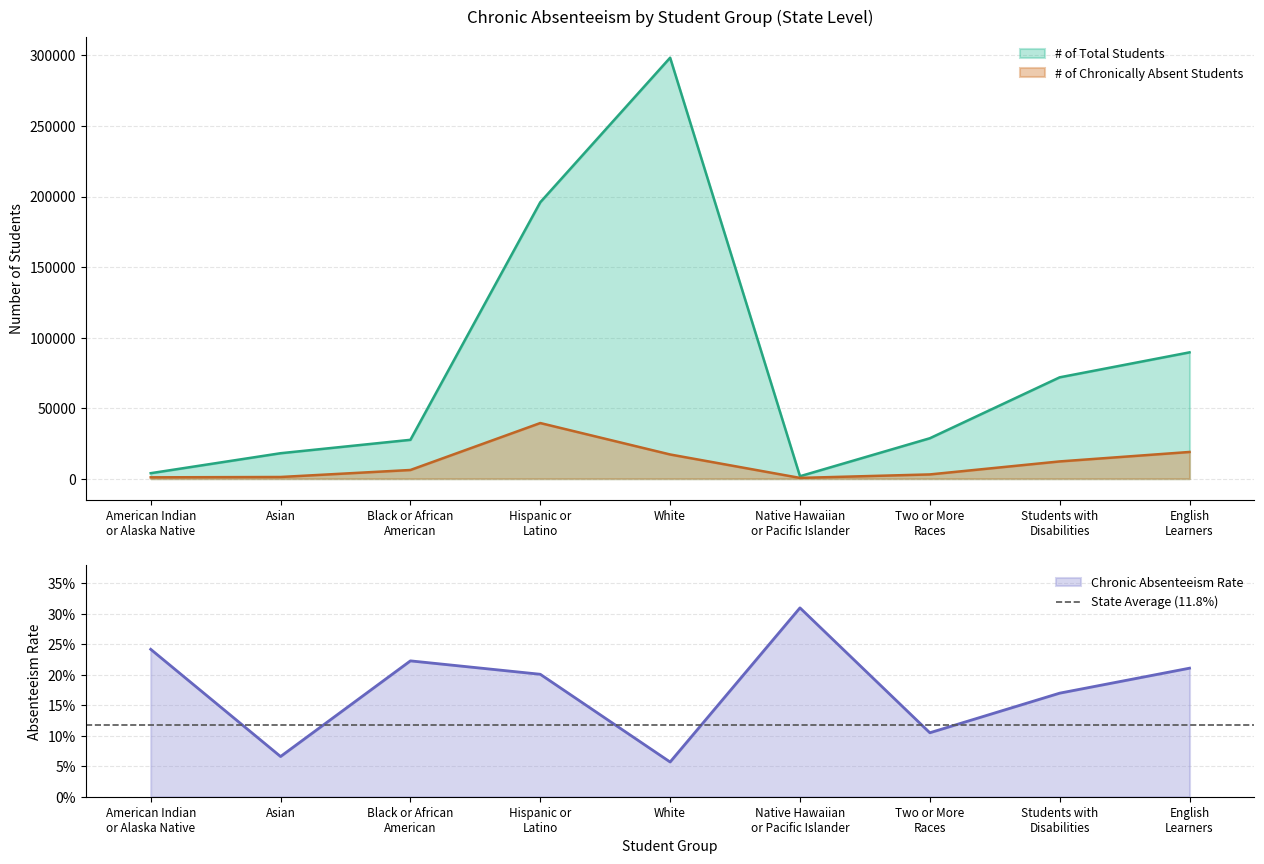

What is the total value across all series at Native Hawaiian
or Pacific Islander?

2252